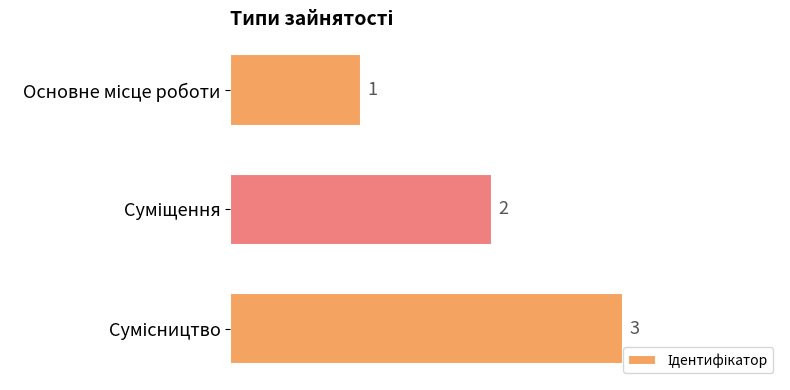

What is the value of the 3rd bar from the top?

3